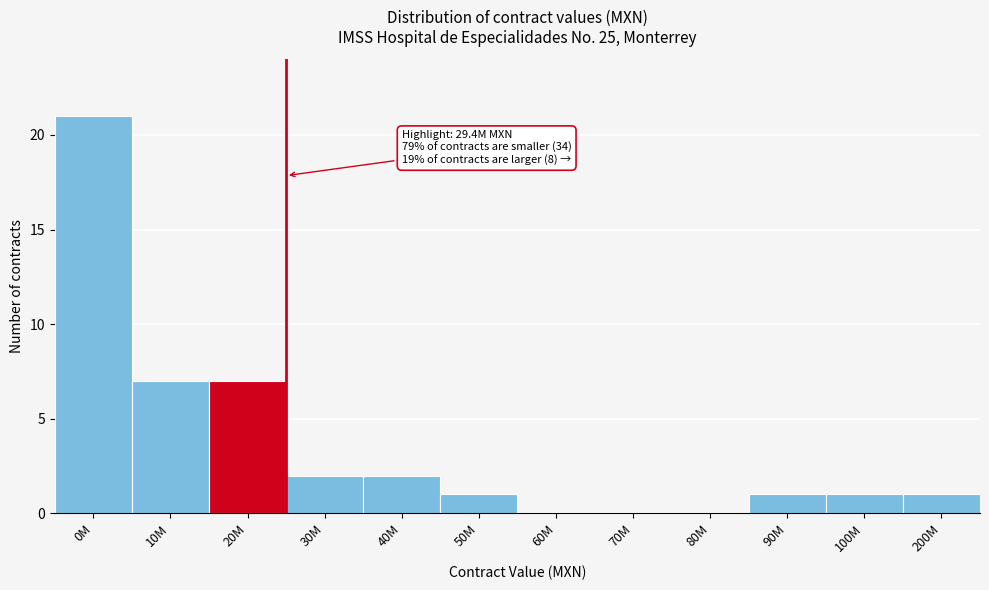

Reading left to right, extract all data points from this chart.

0M=21	10M=7	20M=7	30M=2	40M=2	50M=1	60M=0	70M=0	80M=0	90M=1	100M=1	200M=1